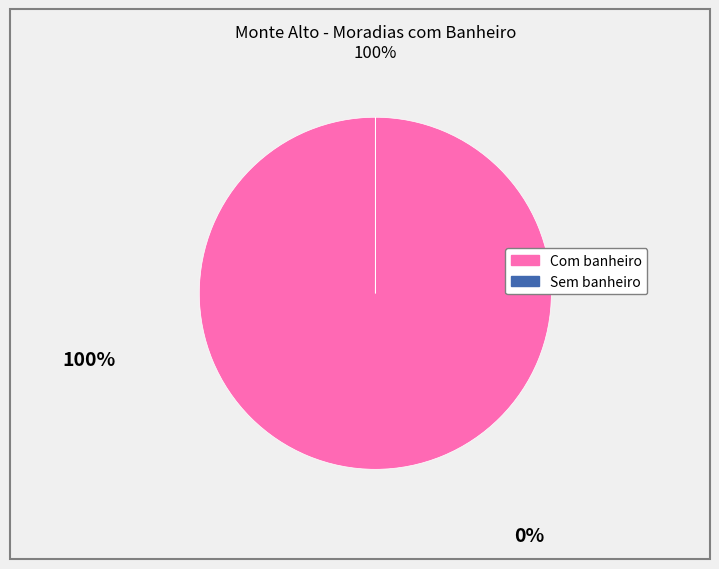

True or false: Com banheiro accounts for 92% of the total.

False